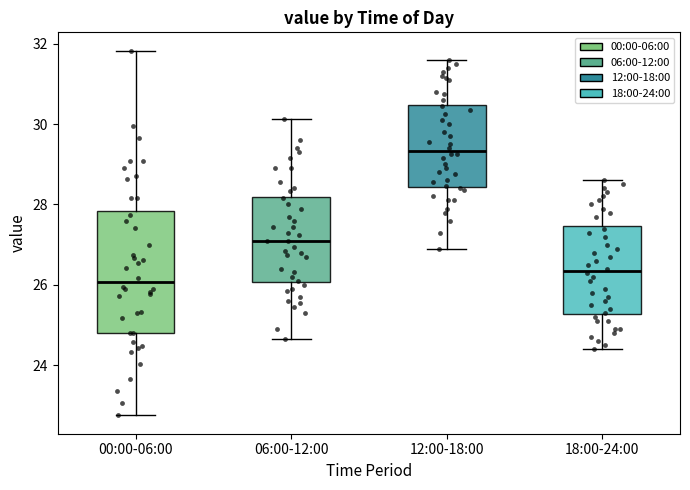

Comparing the boxes themselves (not the whiskers), which one is the tallest?

00:00-06:00